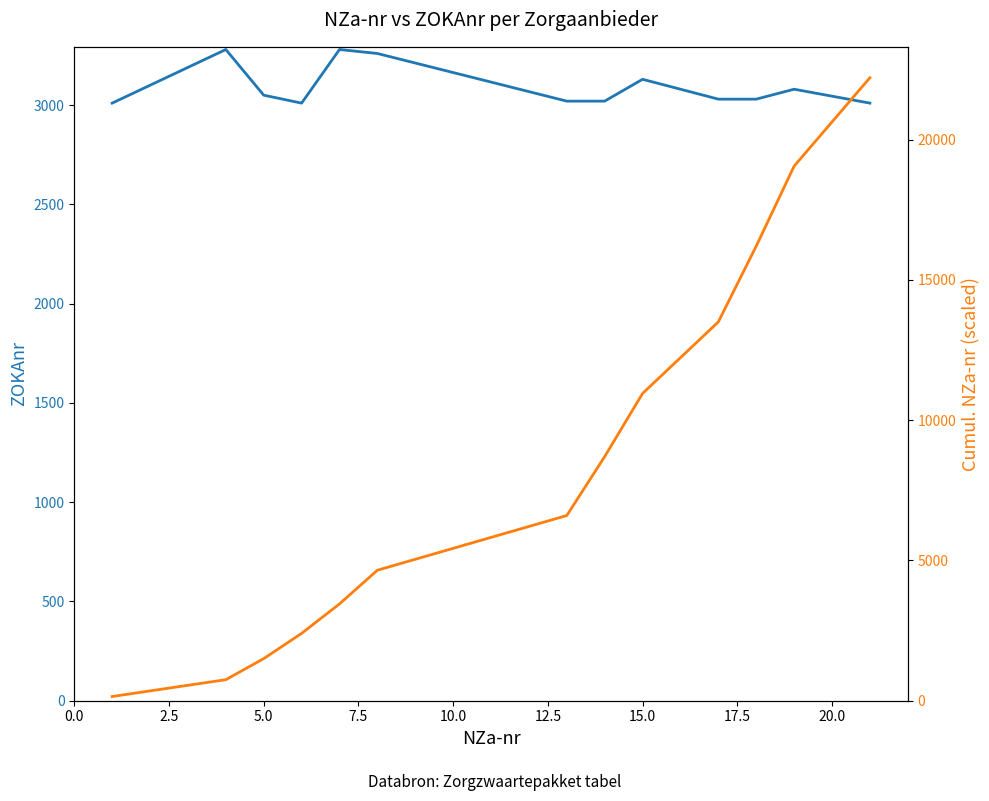

Does the chart have visible grid lines?

No